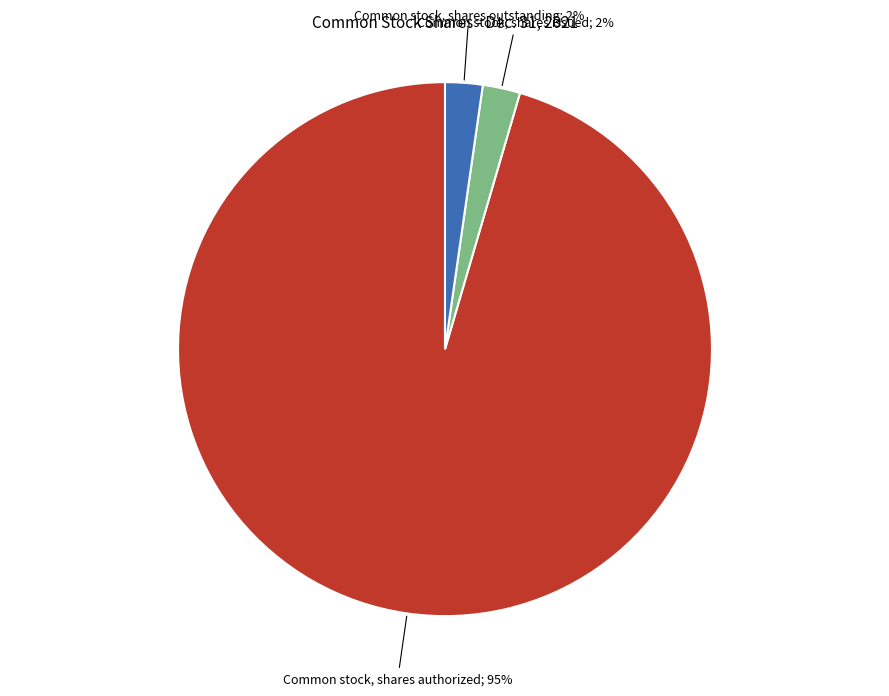

Count the number of slices in the pie.

3